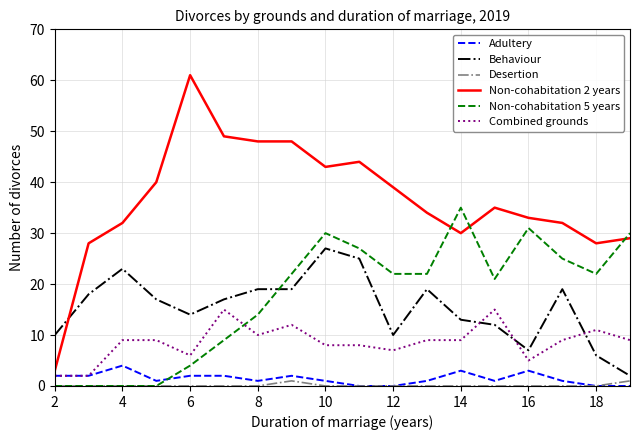

Rank the series by their maximum value, from lowest to highest.

Desertion, Adultery, Combined grounds, Behaviour, Non-cohabitation 5 years, Non-cohabitation 2 years